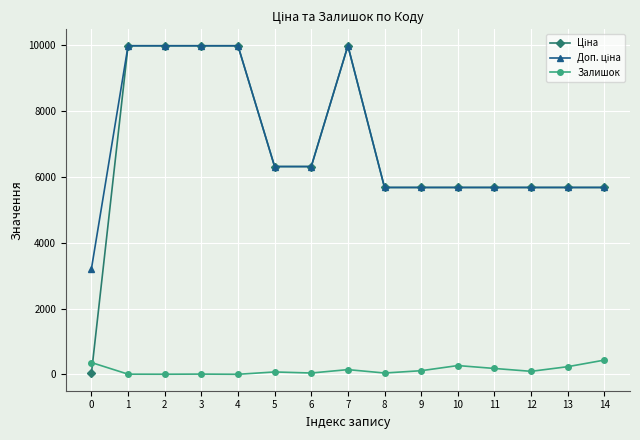

What is the maximum value for Залишок?

434.0